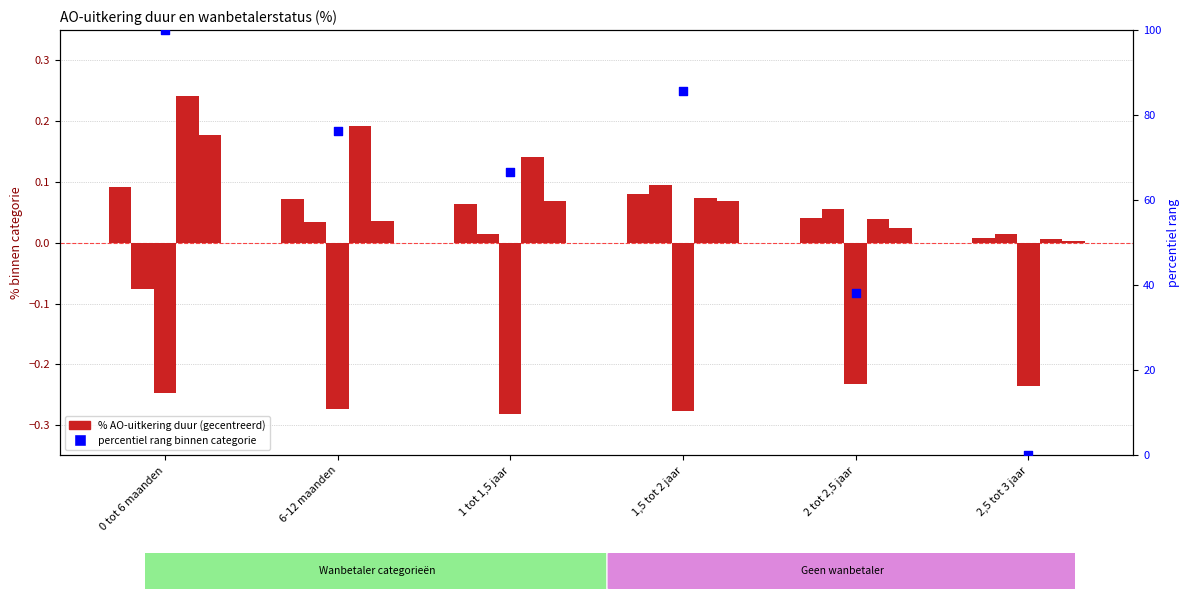

What is the total value across all series at 2,5 tot 3 jaar?

-0.2